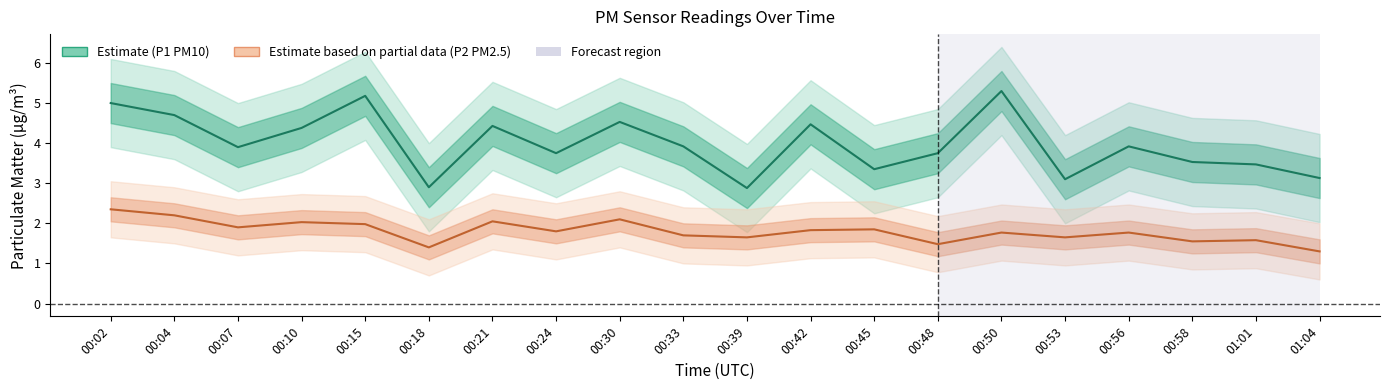

True or false: P2 (PM2.5) and P1 (PM10) intersect in this chart.

False